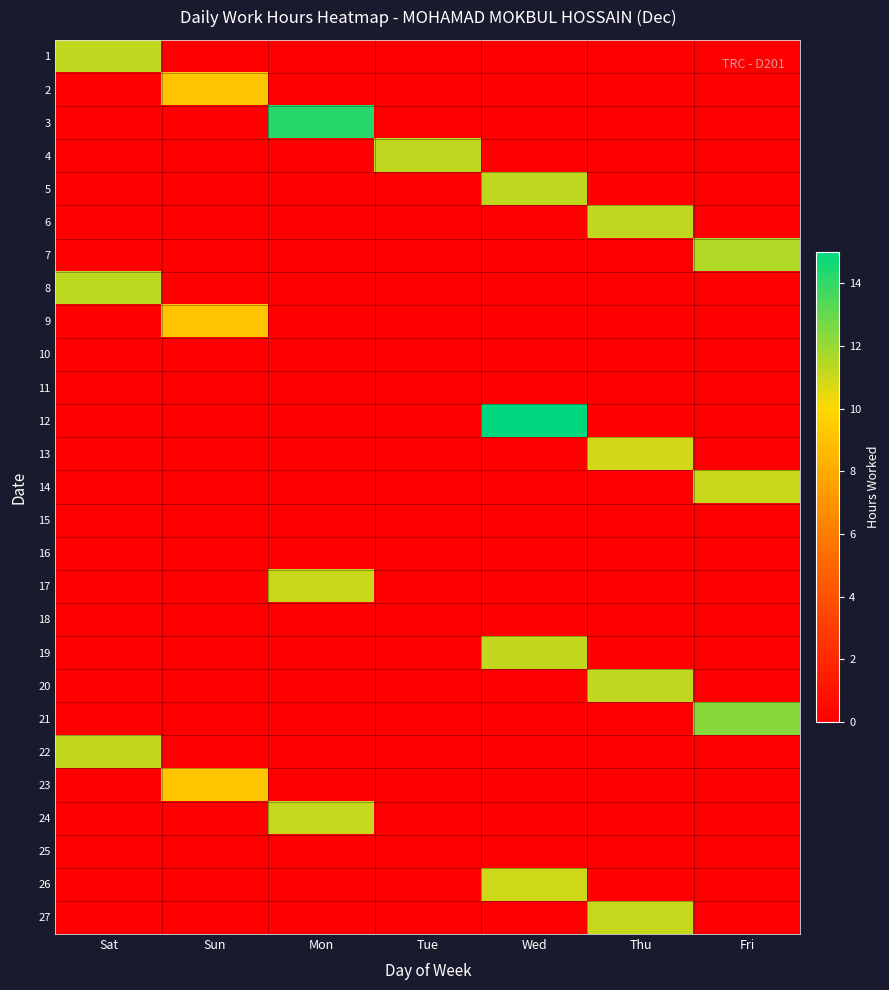

Reading left to right, list all the values displayed in this chart.

1: Sat=11.2	Sun=0.0	Mon=0.0	Tue=0.0	Wed=0.0	Thu=0.0	Fri=0.0
2: Sat=0.0	Sun=9.1	Mon=0.0	Tue=0.0	Wed=0.0	Thu=0.0	Fri=0.0
3: Sat=0.0	Sun=0.0	Mon=14.2	Tue=0.0	Wed=0.0	Thu=0.0	Fri=0.0
4: Sat=0.0	Sun=0.0	Mon=0.0	Tue=11.2	Wed=0.0	Thu=0.0	Fri=0.0
5: Sat=0.0	Sun=0.0	Mon=0.0	Tue=0.0	Wed=11.3	Thu=0.0	Fri=0.0
6: Sat=0.0	Sun=0.0	Mon=0.0	Tue=0.0	Wed=0.0	Thu=11.2	Fri=0.0
7: Sat=0.0	Sun=0.0	Mon=0.0	Tue=0.0	Wed=0.0	Thu=0.0	Fri=11.5
8: Sat=11.3	Sun=0.0	Mon=0.0	Tue=0.0	Wed=0.0	Thu=0.0	Fri=0.0
9: Sat=0.0	Sun=9.1	Mon=0.0	Tue=0.0	Wed=0.0	Thu=0.0	Fri=0.0
10: Sat=0.0	Sun=0.0	Mon=0.0	Tue=0.0	Wed=0.0	Thu=0.0	Fri=0.0
11: Sat=0.0	Sun=0.0	Mon=0.0	Tue=0.0	Wed=0.0	Thu=0.0	Fri=0.0
12: Sat=0.0	Sun=0.0	Mon=0.0	Tue=0.0	Wed=15.1	Thu=0.0	Fri=0.0
13: Sat=0.0	Sun=0.0	Mon=0.0	Tue=0.0	Wed=0.0	Thu=10.9	Fri=0.0
14: Sat=0.0	Sun=0.0	Mon=0.0	Tue=0.0	Wed=0.0	Thu=0.0	Fri=11.0
15: Sat=0.0	Sun=0.0	Mon=0.0	Tue=0.0	Wed=0.0	Thu=0.0	Fri=0.0
16: Sat=0.0	Sun=0.0	Mon=0.0	Tue=0.0	Wed=0.0	Thu=0.0	Fri=0.0
17: Sat=0.0	Sun=0.0	Mon=11.1	Tue=0.0	Wed=0.0	Thu=0.0	Fri=0.0
18: Sat=0.0	Sun=0.0	Mon=0.0	Tue=0.0	Wed=0.0	Thu=0.0	Fri=0.0
19: Sat=0.0	Sun=0.0	Mon=0.0	Tue=0.0	Wed=11.2	Thu=0.0	Fri=0.0
20: Sat=0.0	Sun=0.0	Mon=0.0	Tue=0.0	Wed=0.0	Thu=11.2	Fri=0.0
21: Sat=0.0	Sun=0.0	Mon=0.0	Tue=0.0	Wed=0.0	Thu=0.0	Fri=12.3
22: Sat=11.2	Sun=0.0	Mon=0.0	Tue=0.0	Wed=0.0	Thu=0.0	Fri=0.0
23: Sat=0.0	Sun=9.2	Mon=0.0	Tue=0.0	Wed=0.0	Thu=0.0	Fri=0.0
24: Sat=0.0	Sun=0.0	Mon=11.2	Tue=0.0	Wed=0.0	Thu=0.0	Fri=0.0
25: Sat=0.0	Sun=0.0	Mon=0.0	Tue=0.0	Wed=0.0	Thu=0.0	Fri=0.0
26: Sat=0.0	Sun=0.0	Mon=0.0	Tue=0.0	Wed=11.0	Thu=0.0	Fri=0.0
27: Sat=0.0	Sun=0.0	Mon=0.0	Tue=0.0	Wed=0.0	Thu=11.1	Fri=0.0